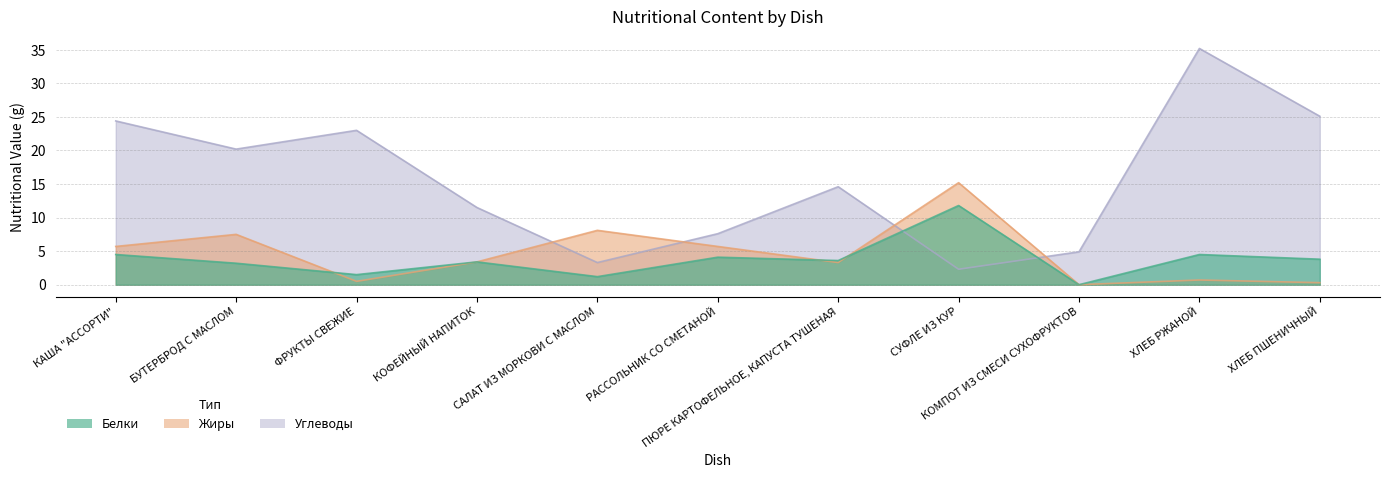

How many values in the Углеводы series are below 14?

5